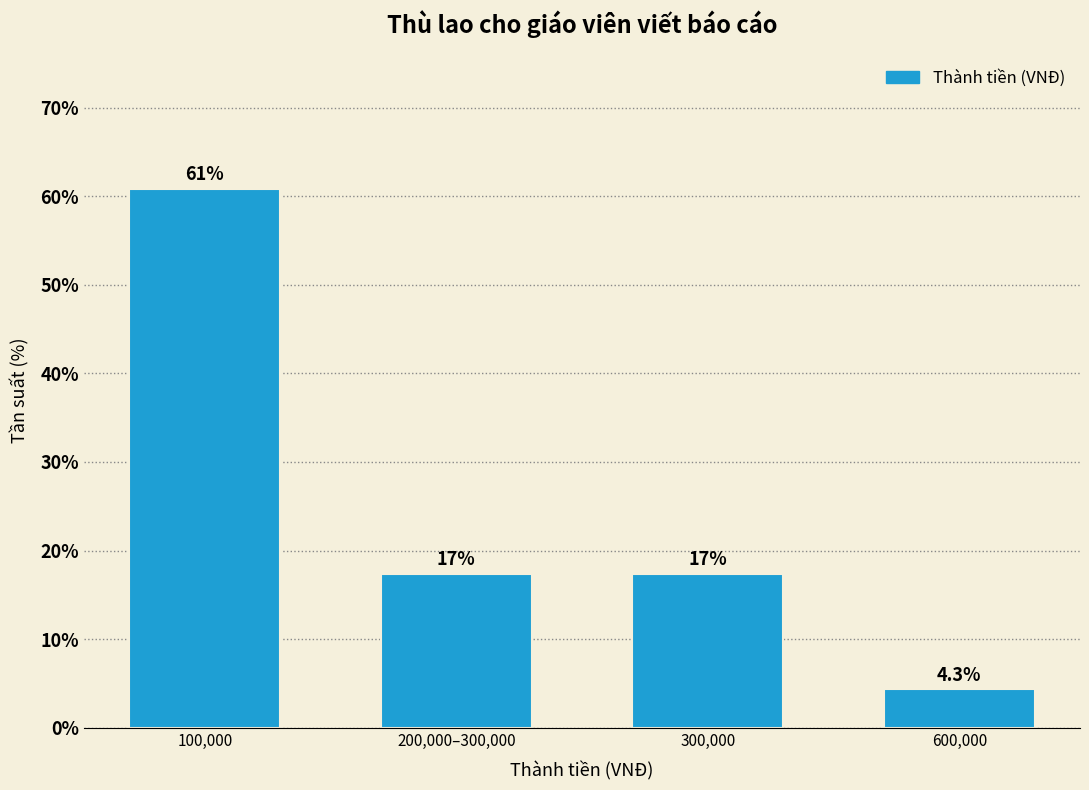

Reading right to left, extract all data points from this chart.

600,000=4.3	300,000=17.4	200,000–300,000=17.4	100,000=60.9